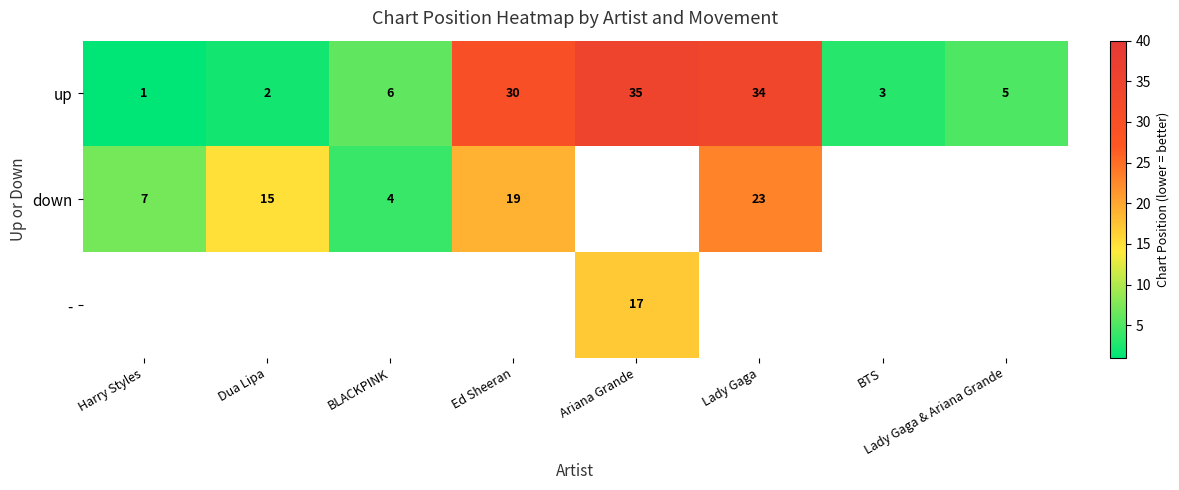

Where is up nearest to the value 18?

BLACKPINK